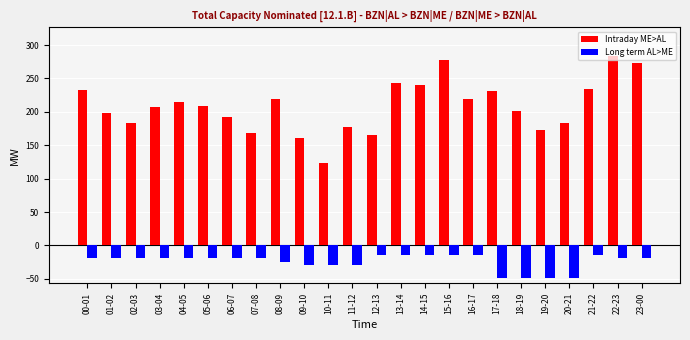

Which category has the lowest value in the Intraday ME>AL series?

10-11